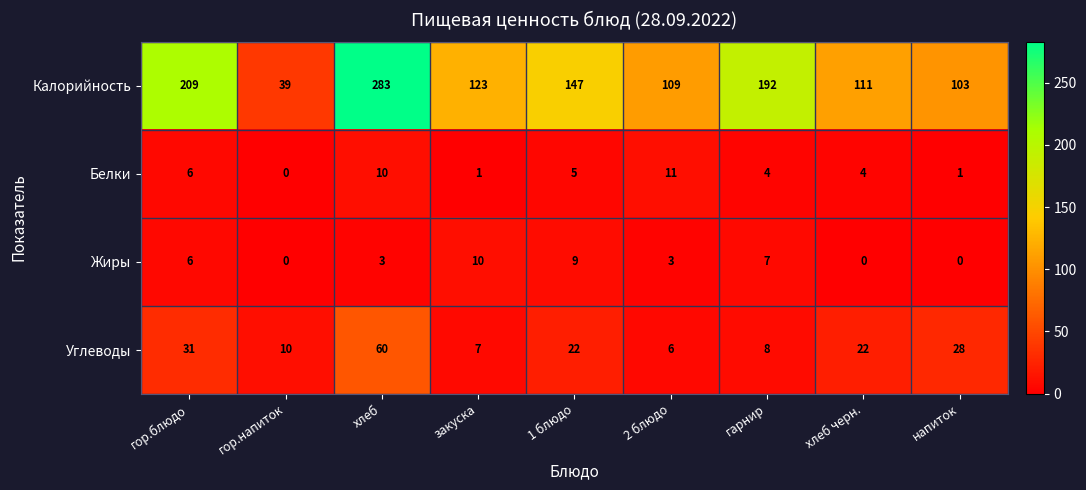

List the series in order of their peak value, highest first.

Калорийность, Углеводы, Белки, Жиры